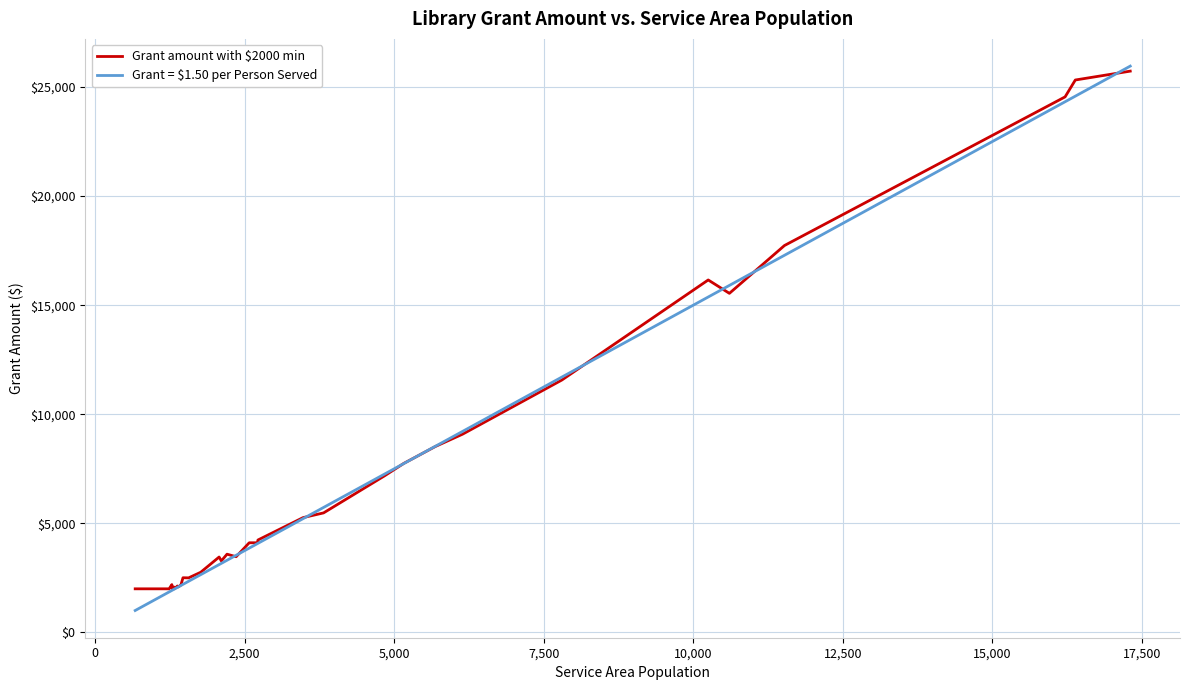

What is the sum of all Grant = $1.50 per Person Served values?

238681.5